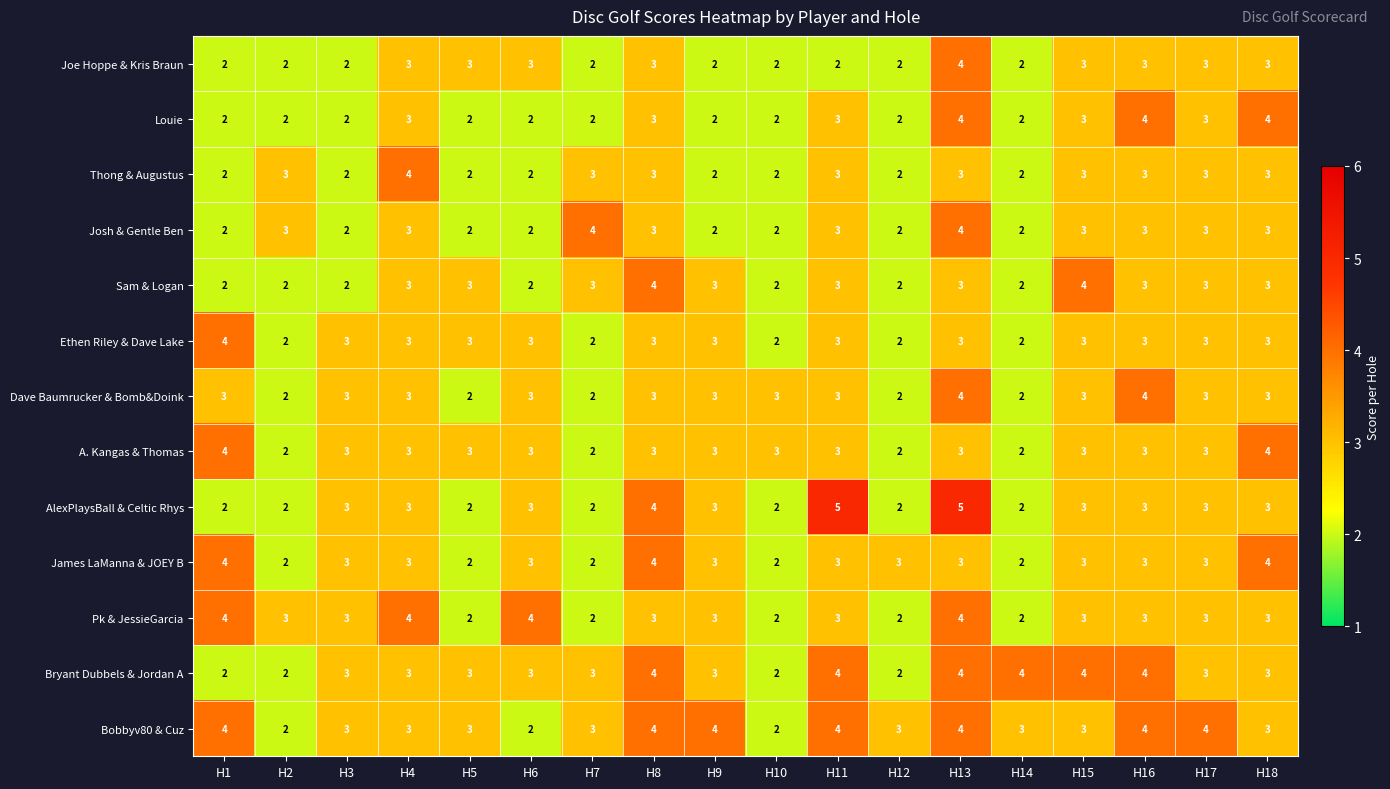

What is the maximum value shown in the chart?

5